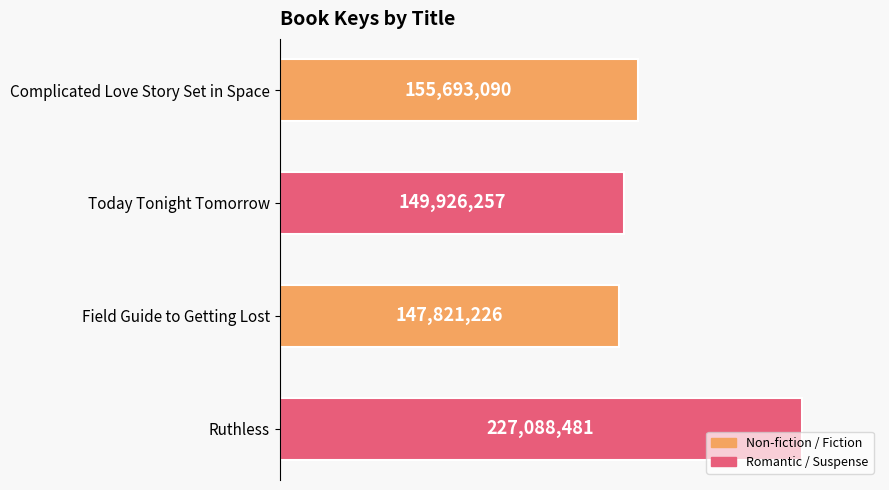

Are the bars horizontal?

Yes